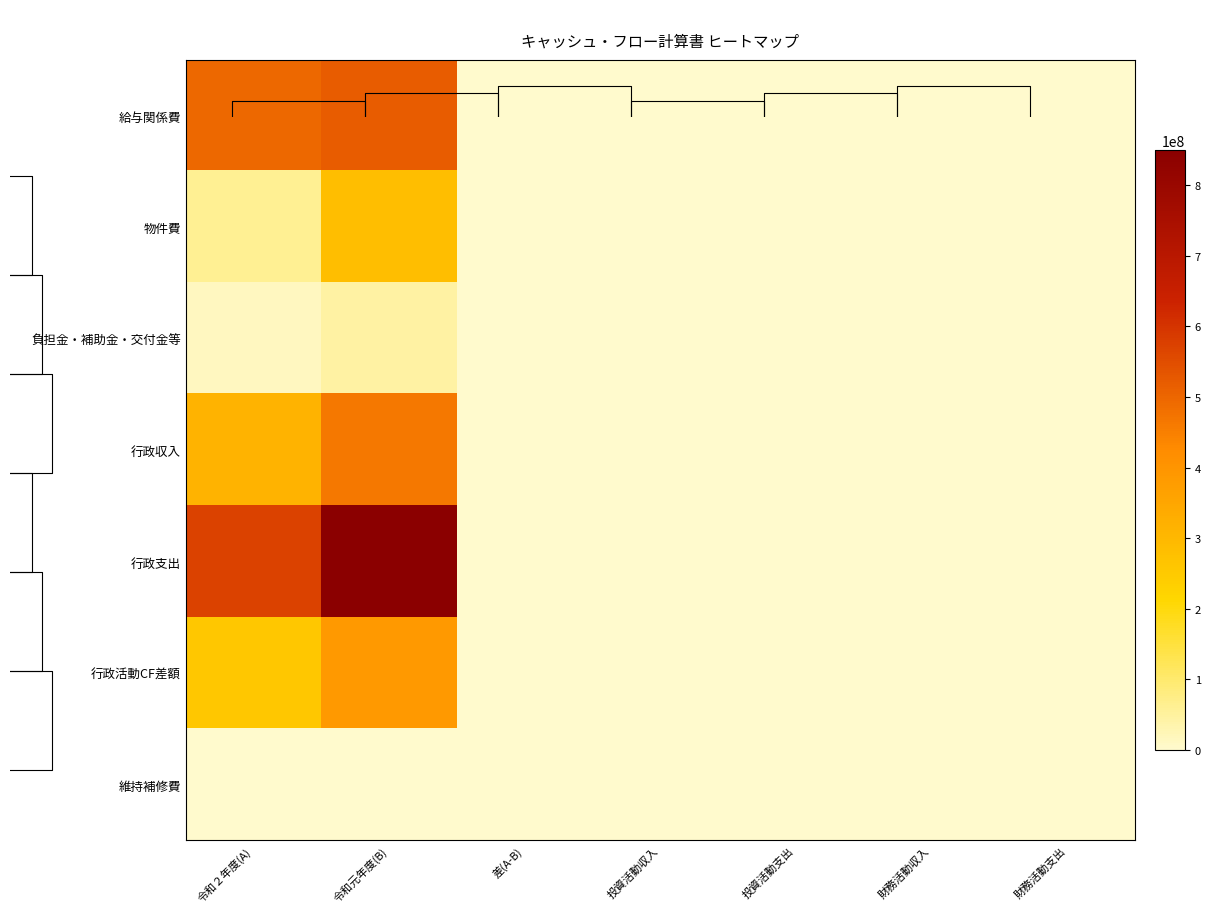

What is the greatest value displayed?

849748341